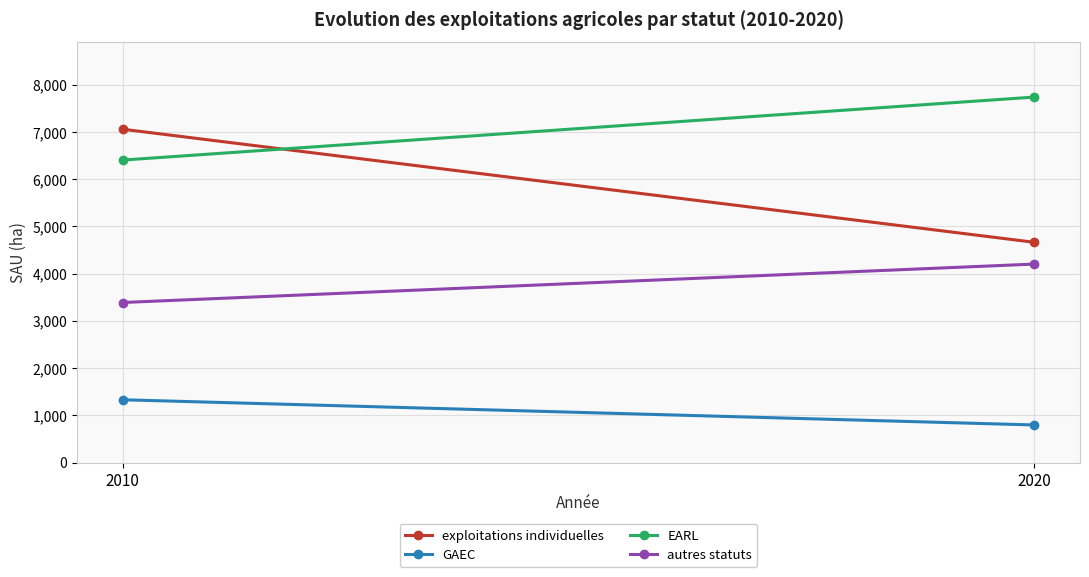

Which series has the largest range (max minus min)?

exploitations individuelles